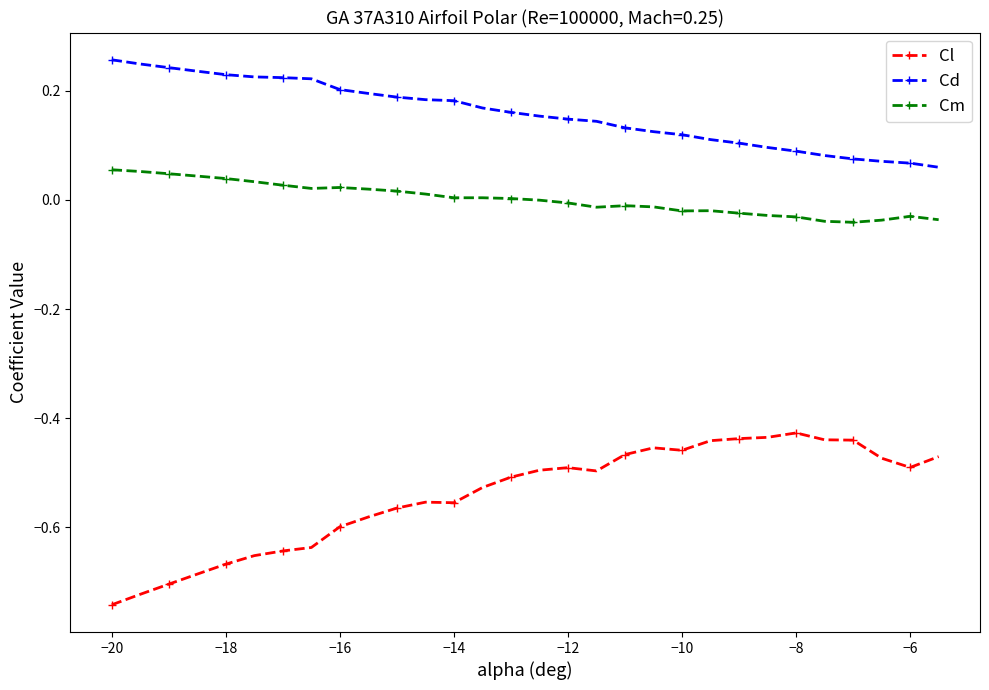

Which series has the largest range (max minus min)?

Cl